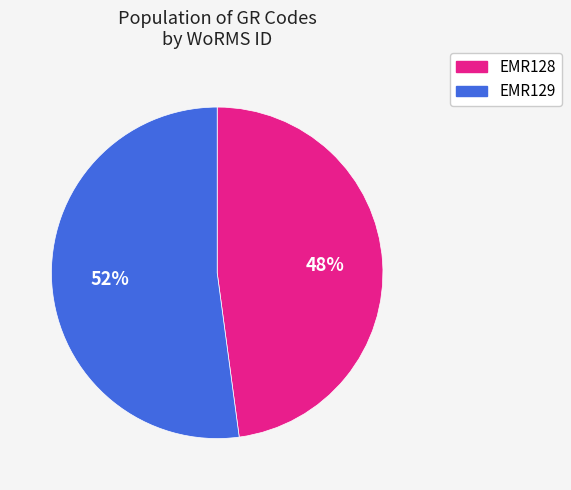

What percentage is the EMR129 slice, to the nearest percent?

52%